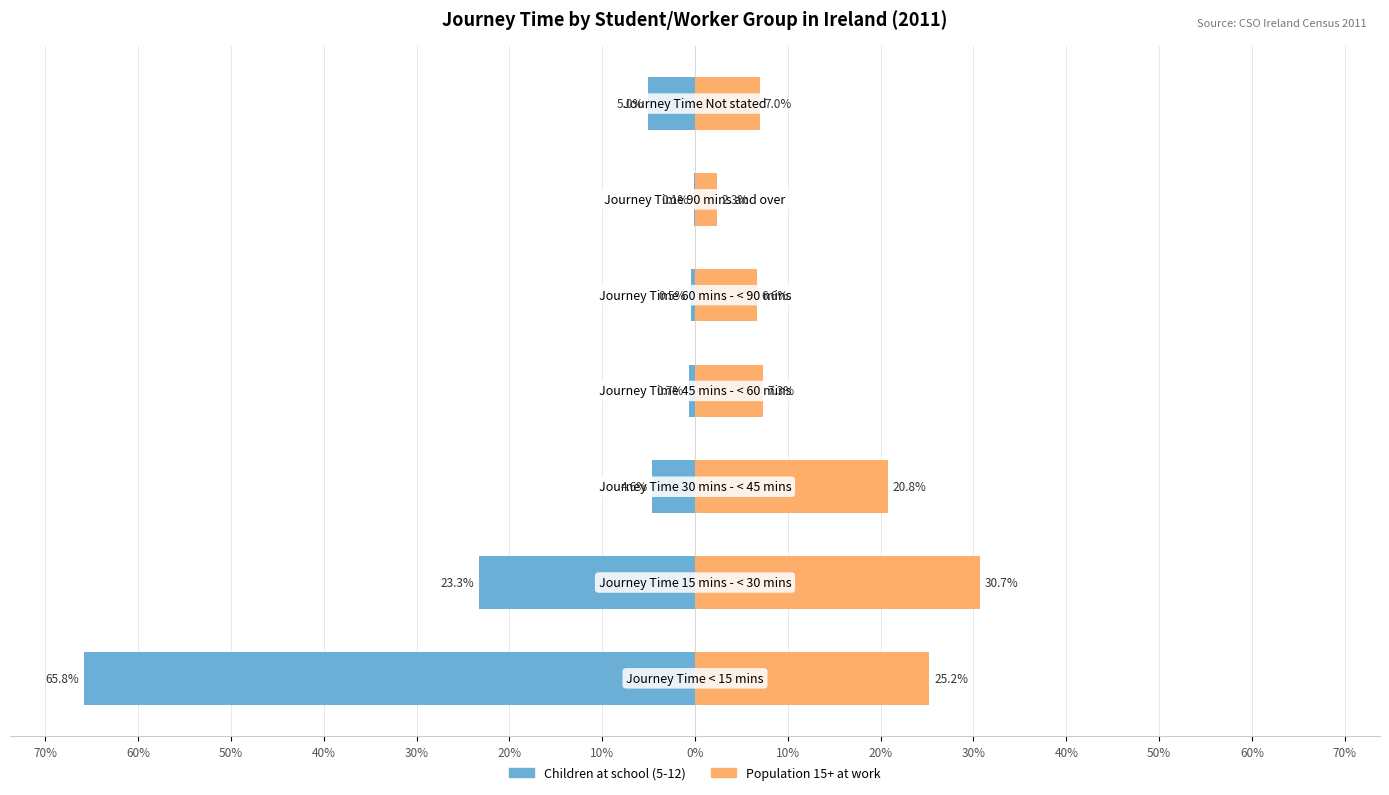

How many distinct data groups are displayed?

2